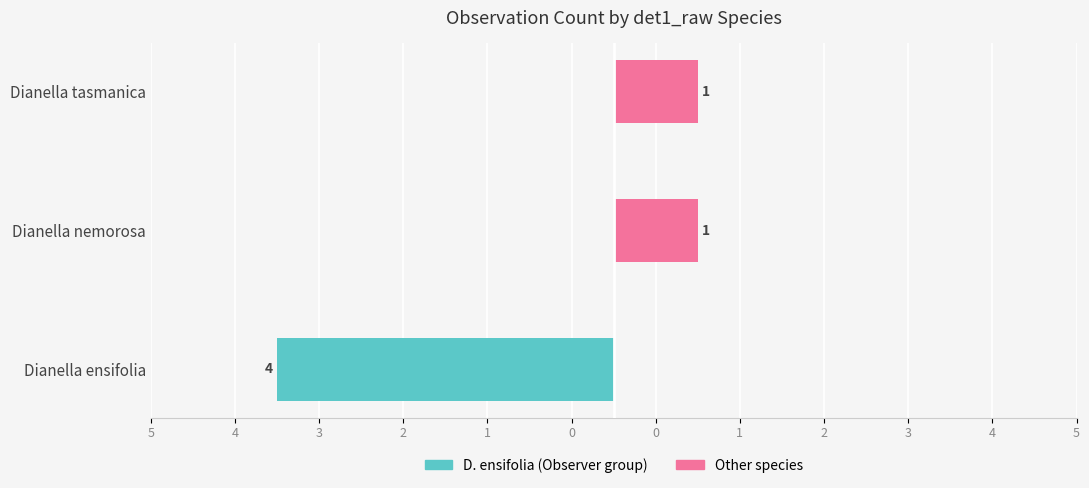

Reading left to right, what are all the values shown in this chart?

det1_raw: D. ensifolia group: -4	0	0
det1_raw: Other species: 0	1	1